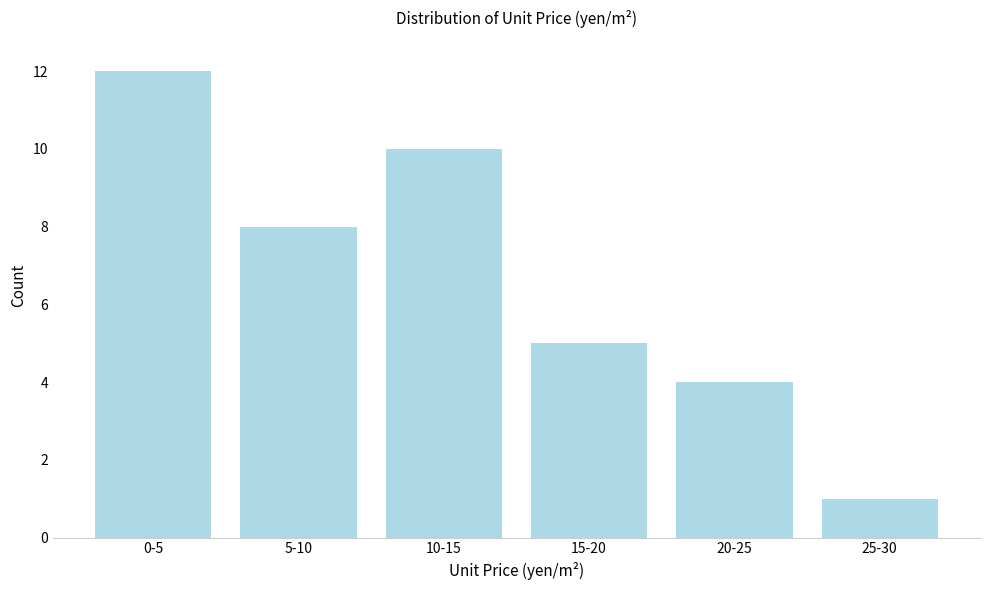

Reading left to right, what are all the values shown in this chart?

12	8	10	5	4	1